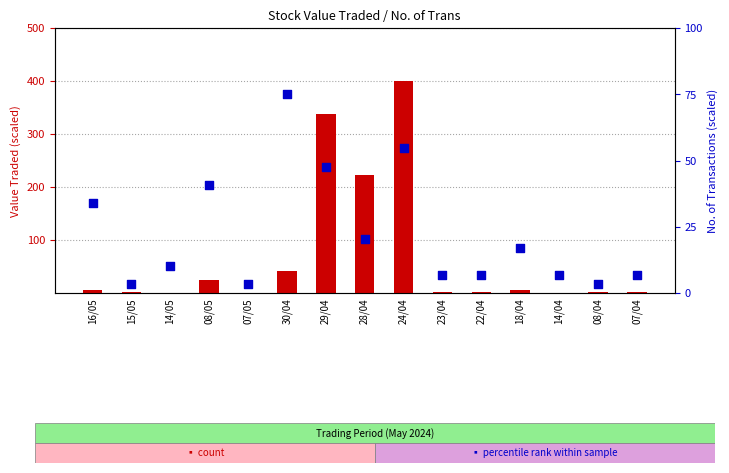

Is the value of Value Traded at 23/04 greater than the value of No. of Trans at 08/05?

No